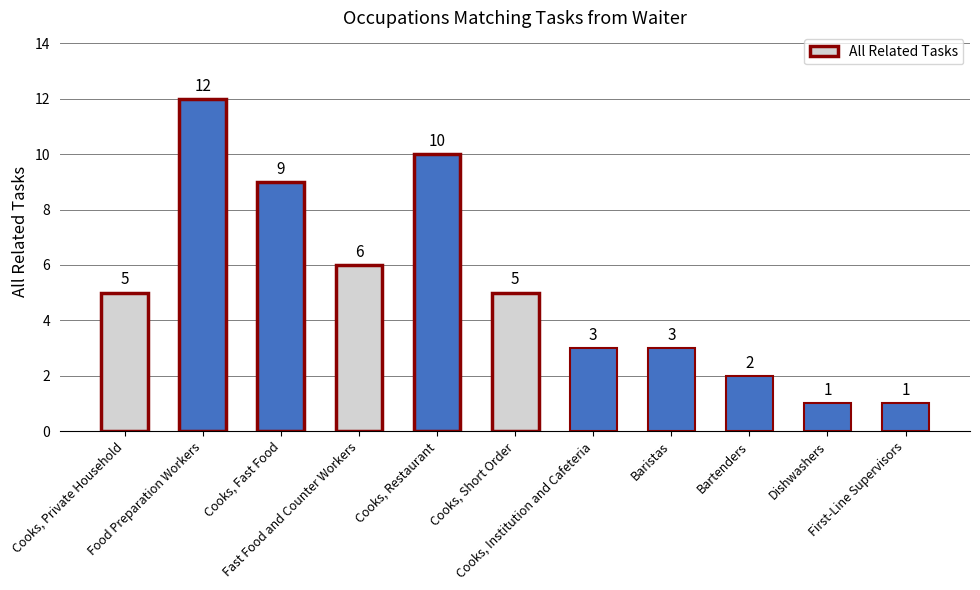

What is the maximum value shown in the chart?

12